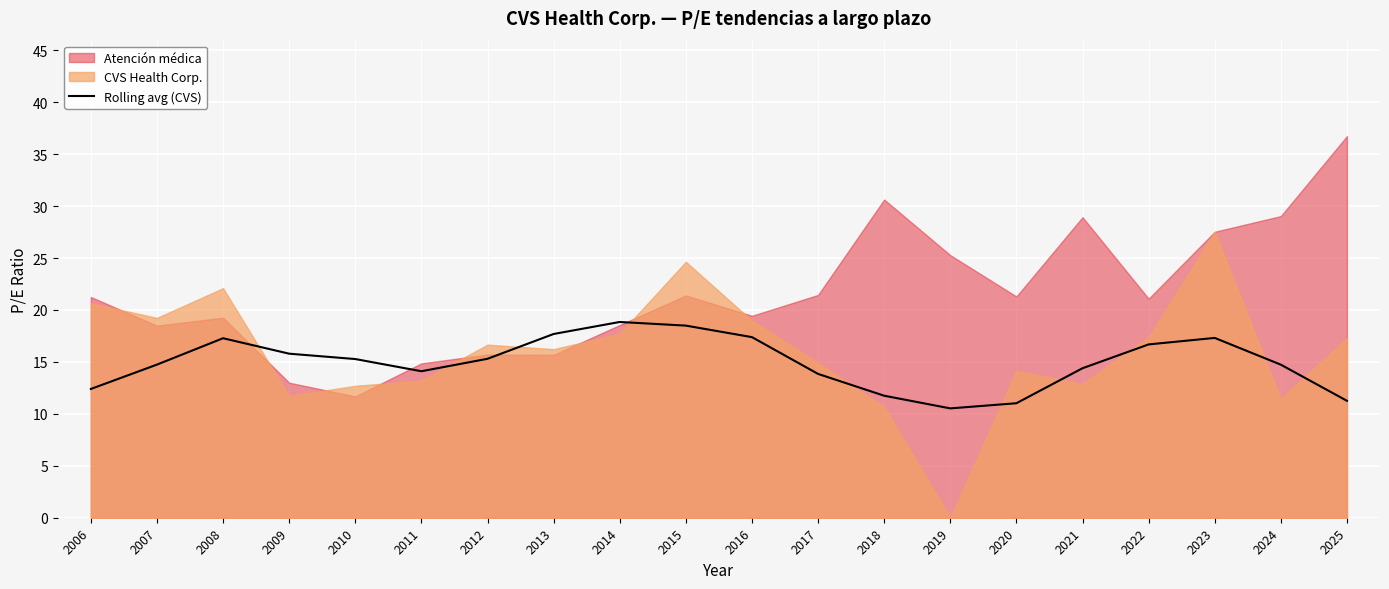

Where is the data nearest to the value 14?

2011